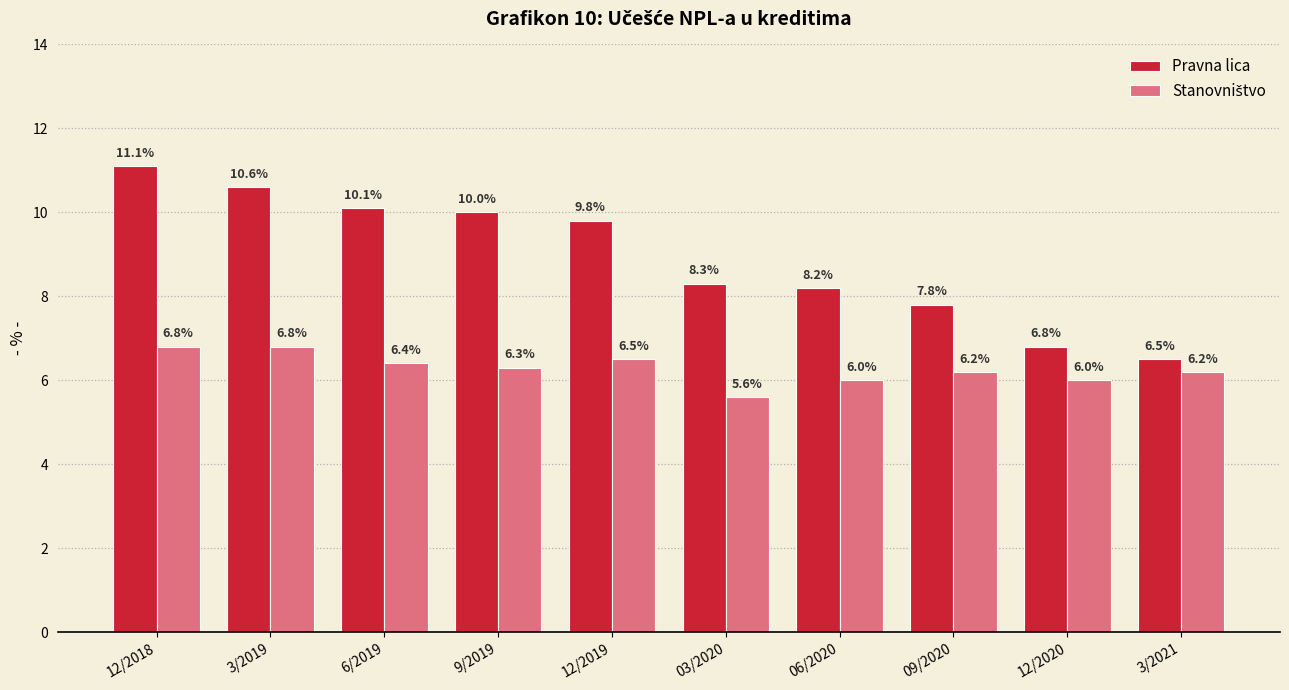

What is the greatest value displayed?

11.1